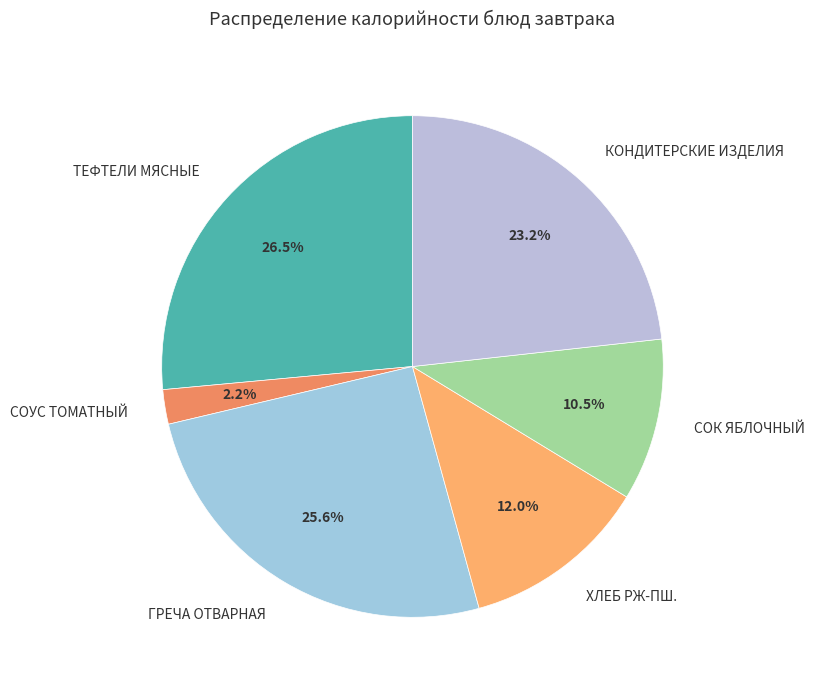

Between ХЛЕБ РЖ-ПШ. and СОУС ТОМАТНЫЙ, which is larger?

ХЛЕБ РЖ-ПШ.